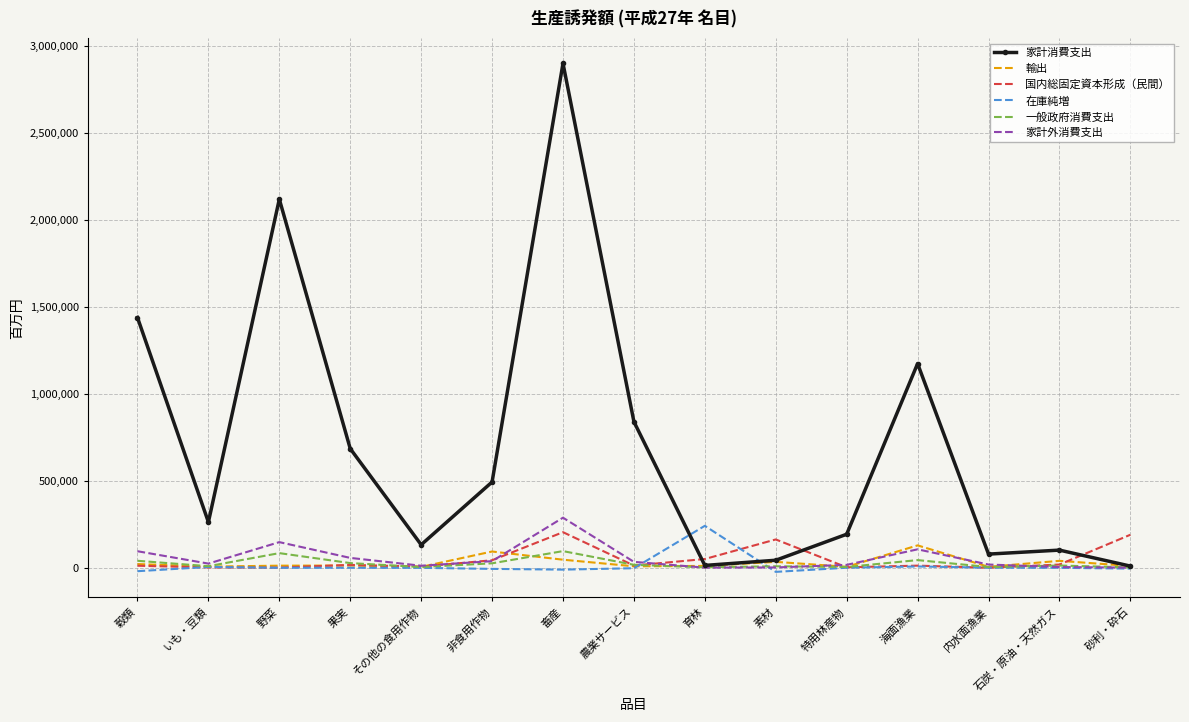

Which series has the largest range (max minus min)?

家計消費支出